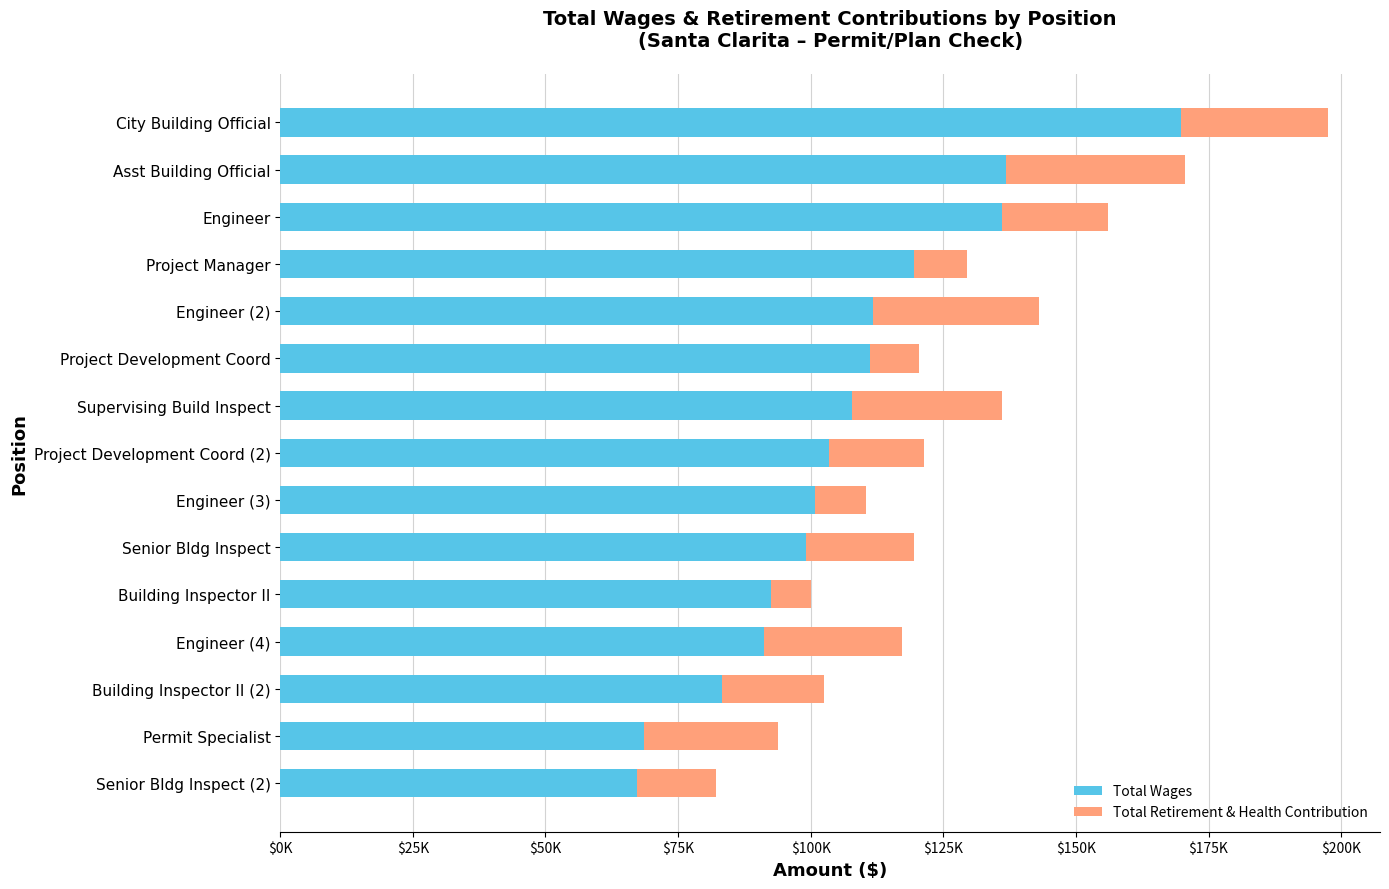

What is the value of the Total Wages bar at the 12th from the left?

119448